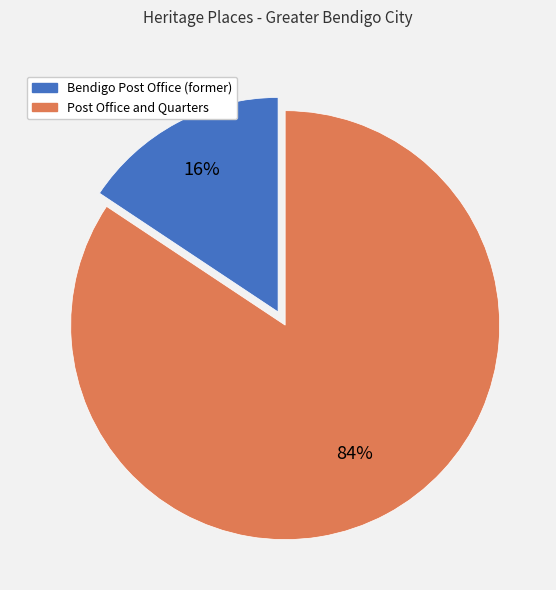

Which category has the biggest portion of the pie?

Post Office and Quarters